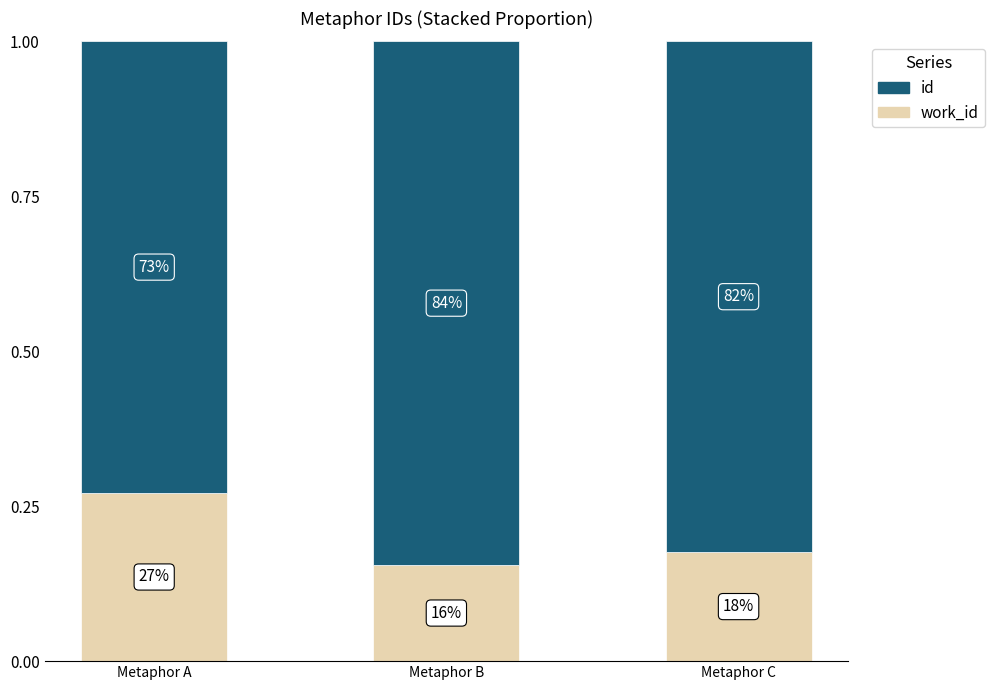

List the labels in order of id value, smallest first.

Metaphor A, Metaphor C, Metaphor B